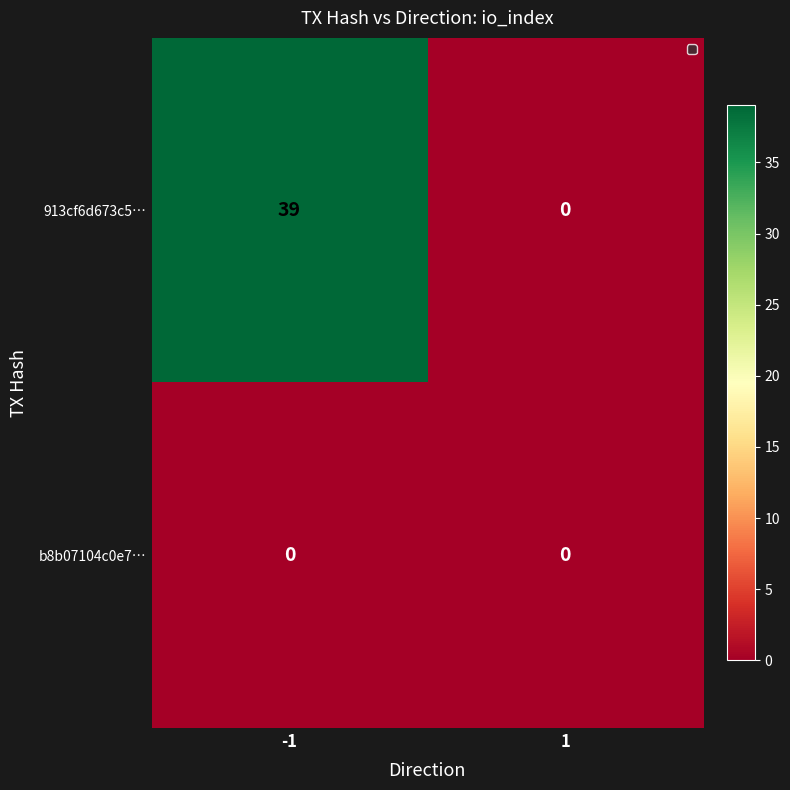

How many data points in 913cf6d673c5… are less than 39?

1